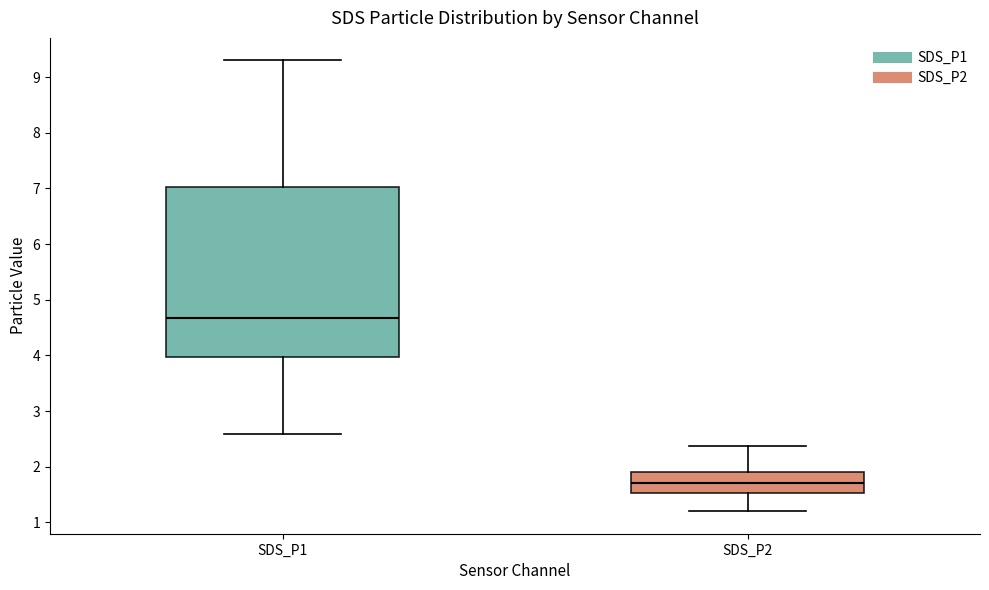

Where is the upper edge of the box for SDS_P1 on the y-axis? The values are not printed on the chart, so give them approximately, as read against the axis.

7.0